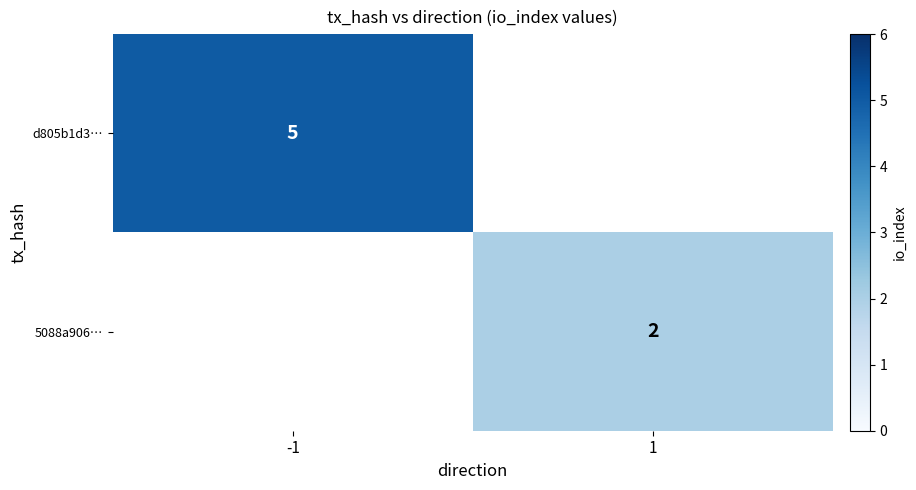

The d805b1d3… series shows 3 at -1. True or false?

False